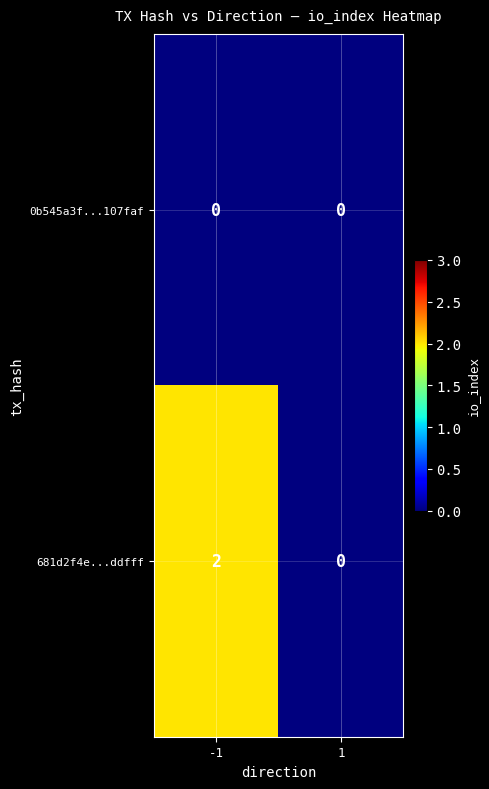

Reading left to right, transcribe all the data shown in this chart.

0b545a3f...107faf: 0	0
681d2f4e...ddfff: 2	0